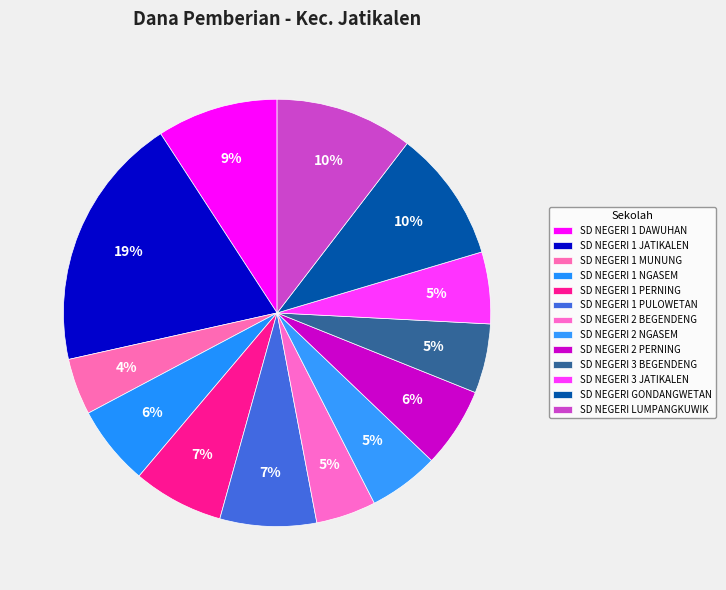

True or false: SD NEGERI 2 BEGENDENG accounts for 18% of the total.

False